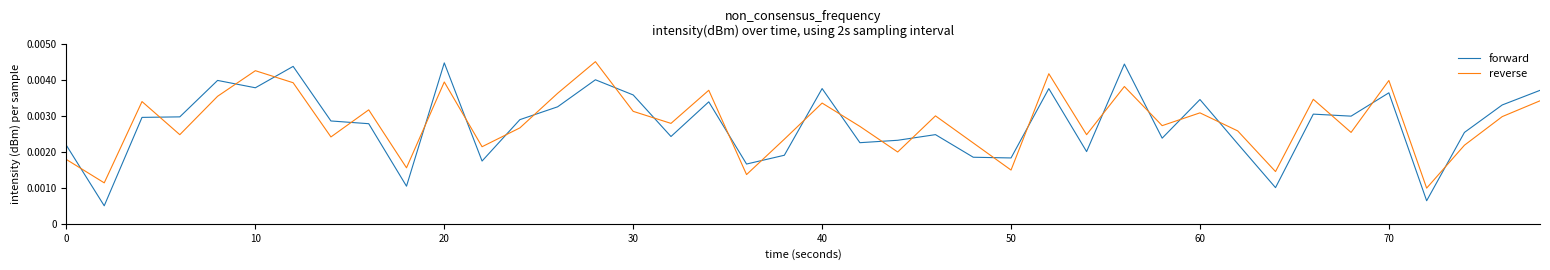

Rank the series by their average value, from highest to lowest.

reverse, forward